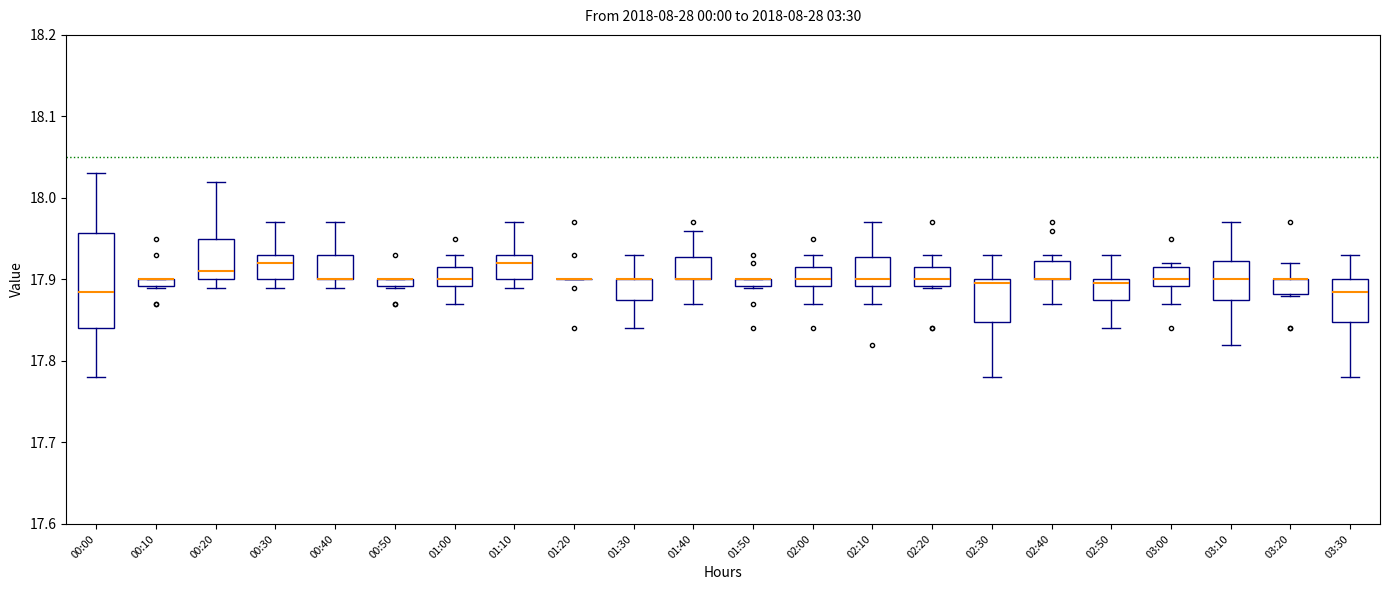

Where does the lower whisker of the box for 01:30 end on the y-axis? The values are not printed on the chart, so give them approximately, as read against the axis.

17.84